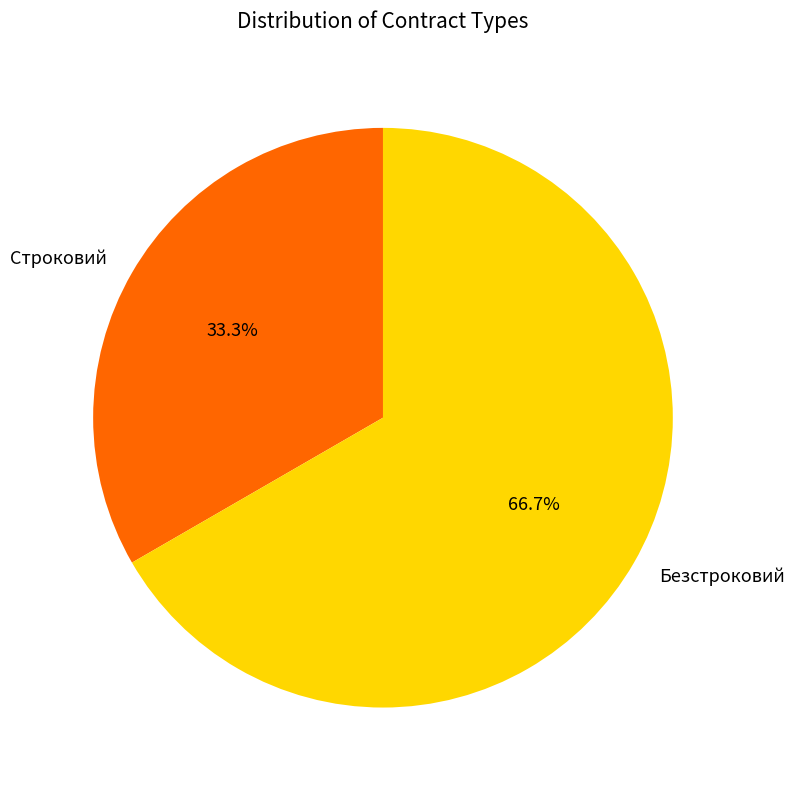

The Строковий slice represents 33% of the pie. True or false?

True